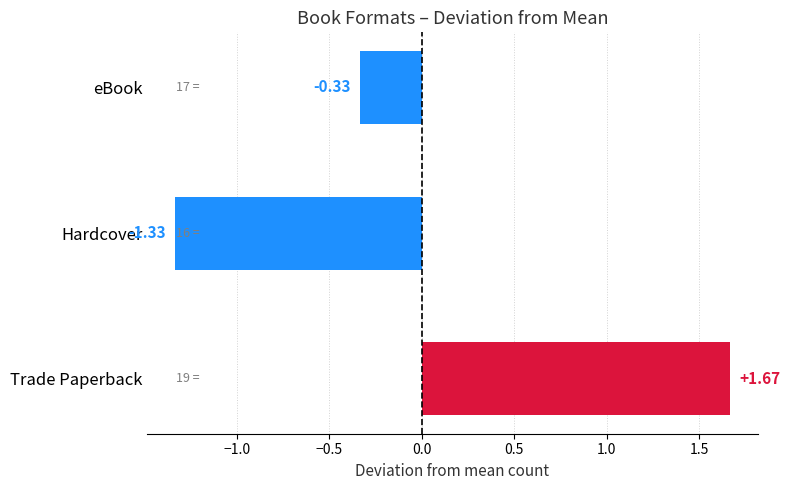

List the labels in order of value, smallest first.

Hardcover, eBook, Trade Paperback